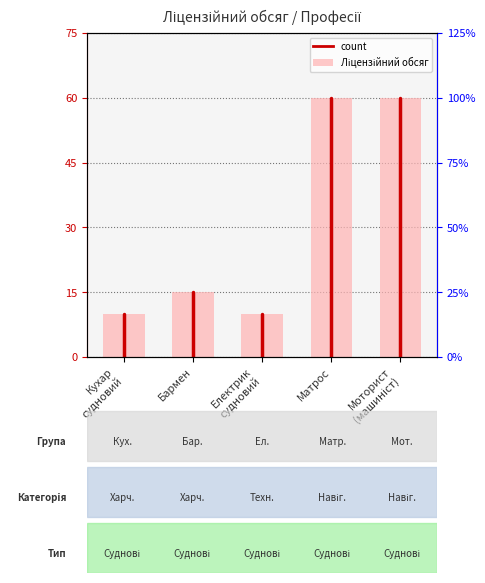

Rank the categories by value from lowest to highest.

Кухар судновий, Електрик судновий, Бармен, Матрос, Моторист (машиніст)